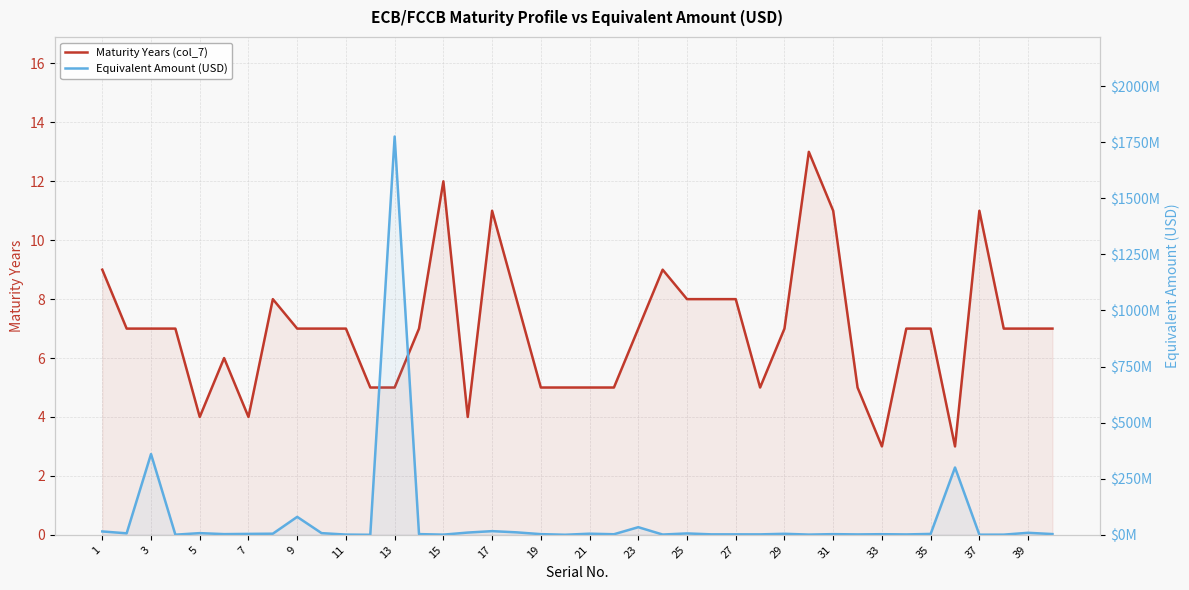

True or false: Equivalent Amount (USD) and Maturity Years (col_7) intersect in this chart.

False